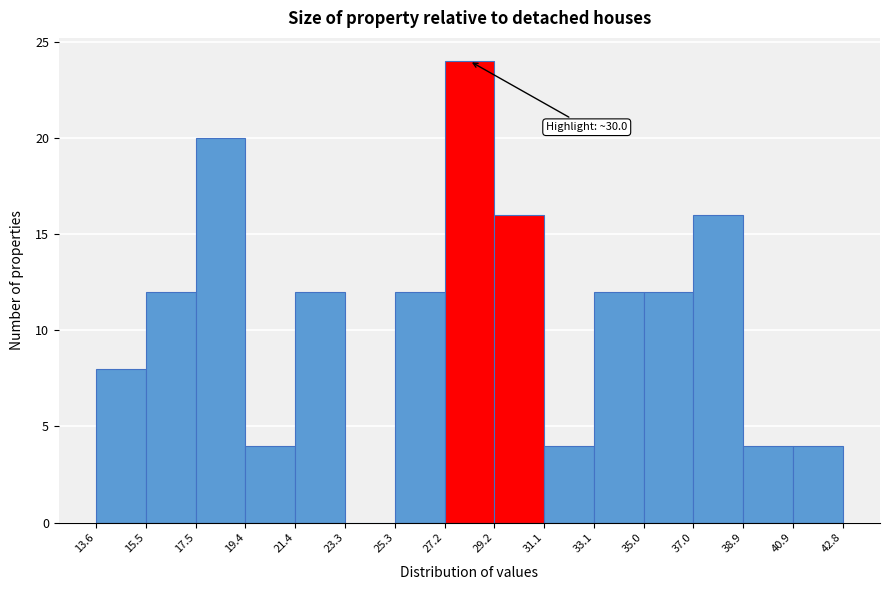

Over which range of the x-axis is the bar tallest?

27.2 to 29.2